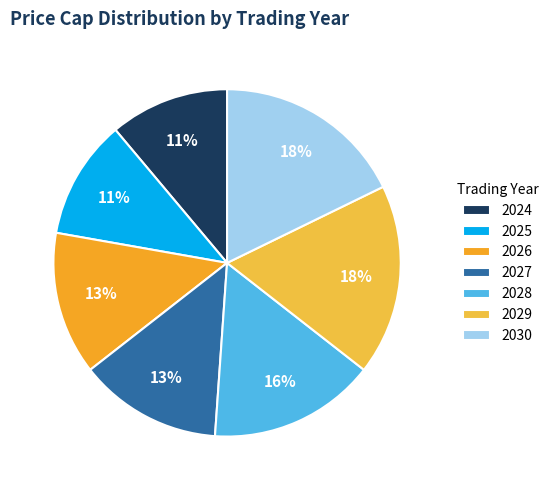

How many slices are in this pie chart?

7